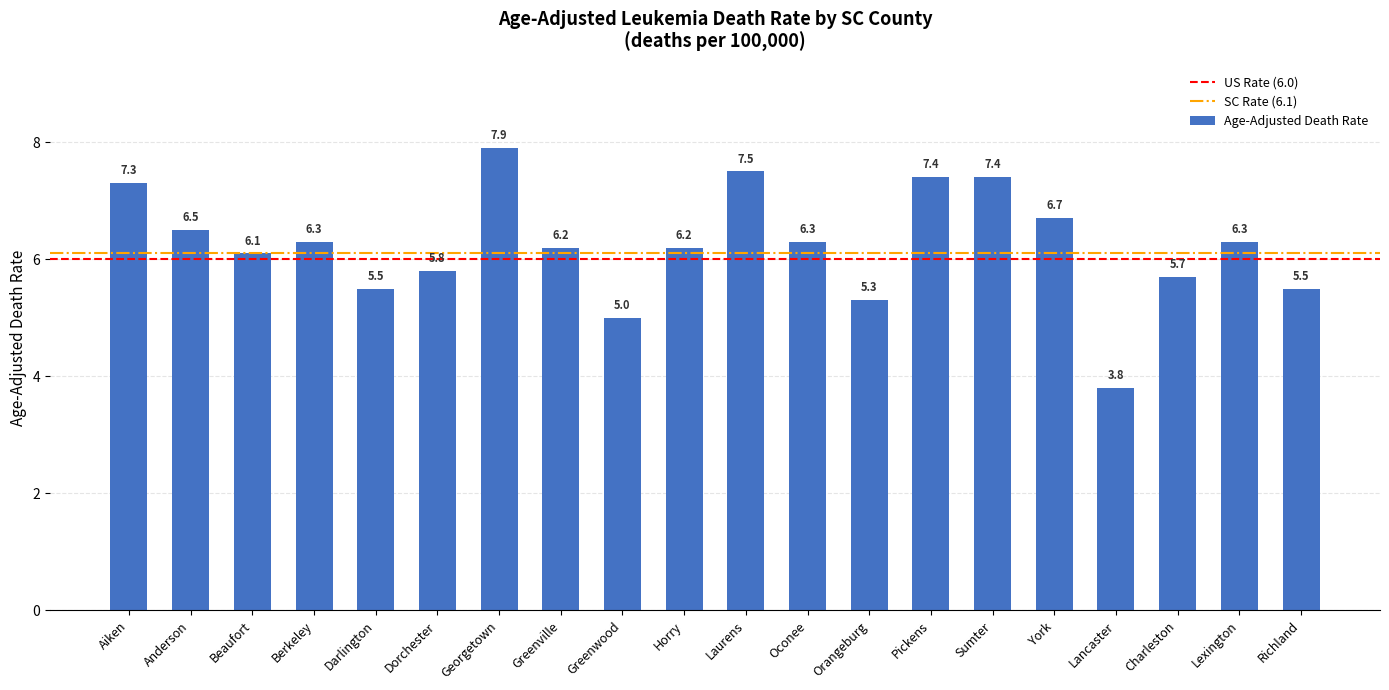

What is the difference between the second highest and second lowest values?

2.5